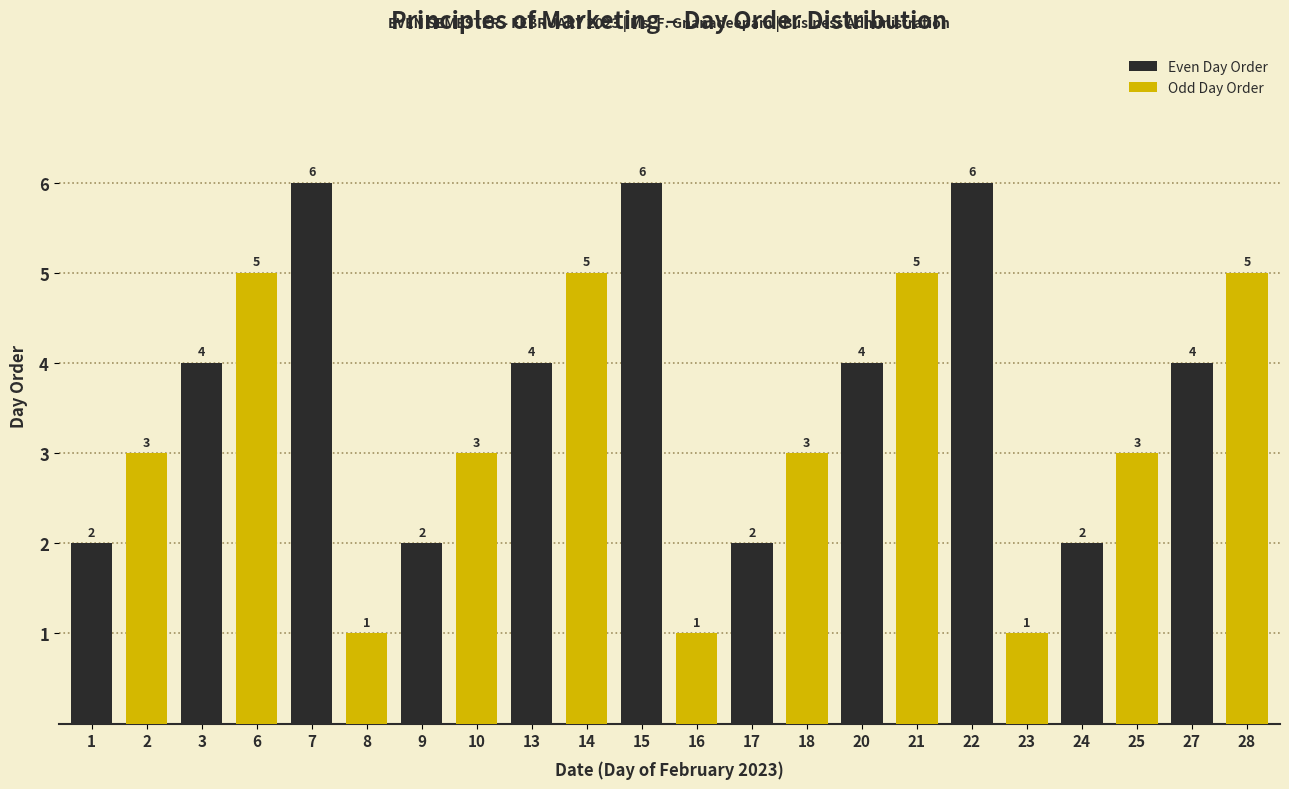

Reading left to right, transcribe all the data shown in this chart.

2	3	4	5	6	1	2	3	4	5	6	1	2	3	4	5	6	1	2	3	4	5